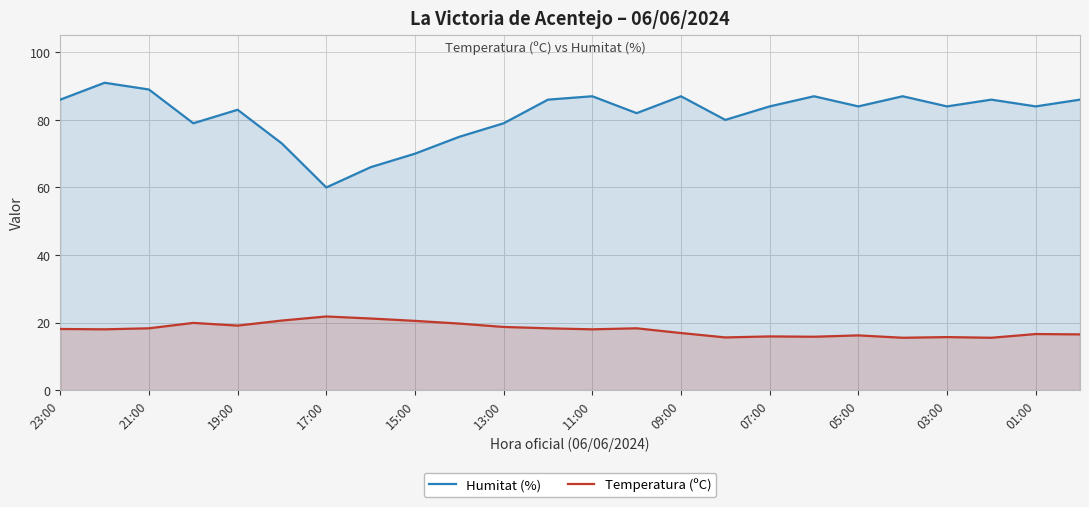

Which series has the widest spread of values?

Humitat (%)